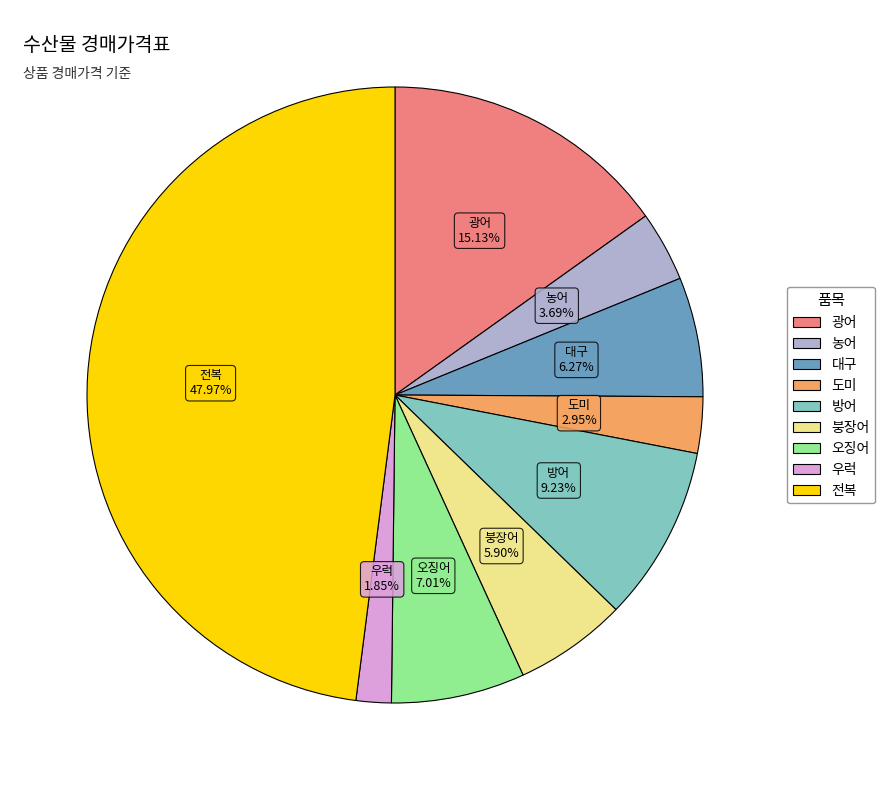

Between 방어 and 대구, which is larger?

방어